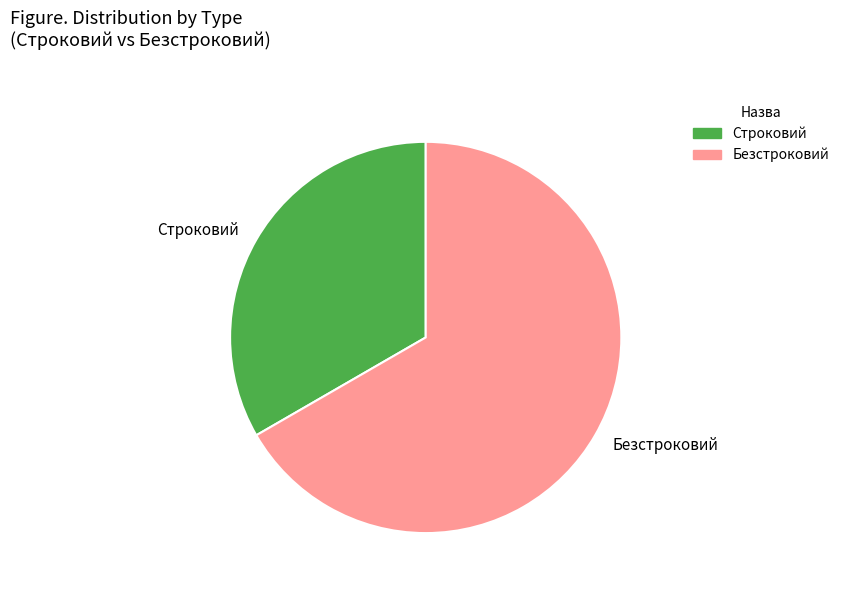

The Строковий slice represents 42% of the pie. True or false?

False